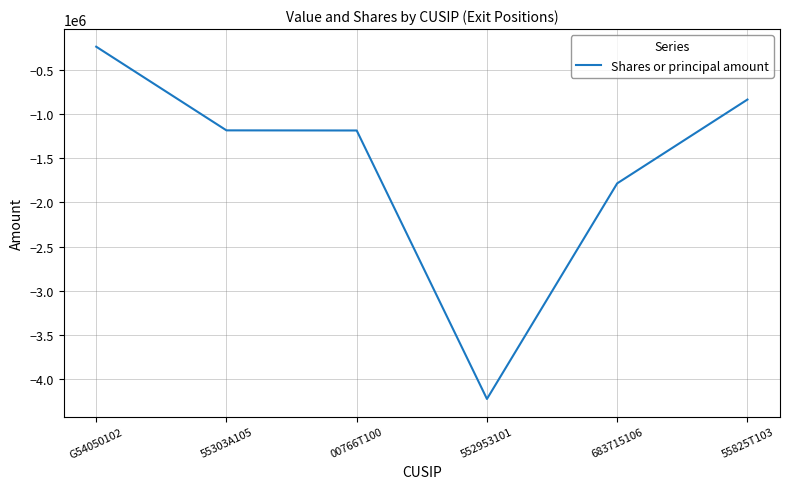

Read the value at 00766T100.

-1185814